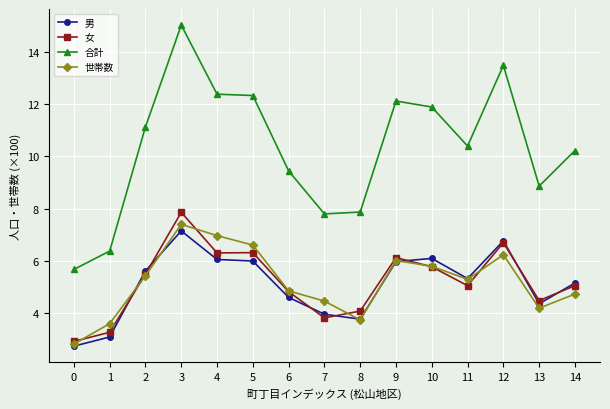

What is the difference between the highest and lowest values at 2?

5.7